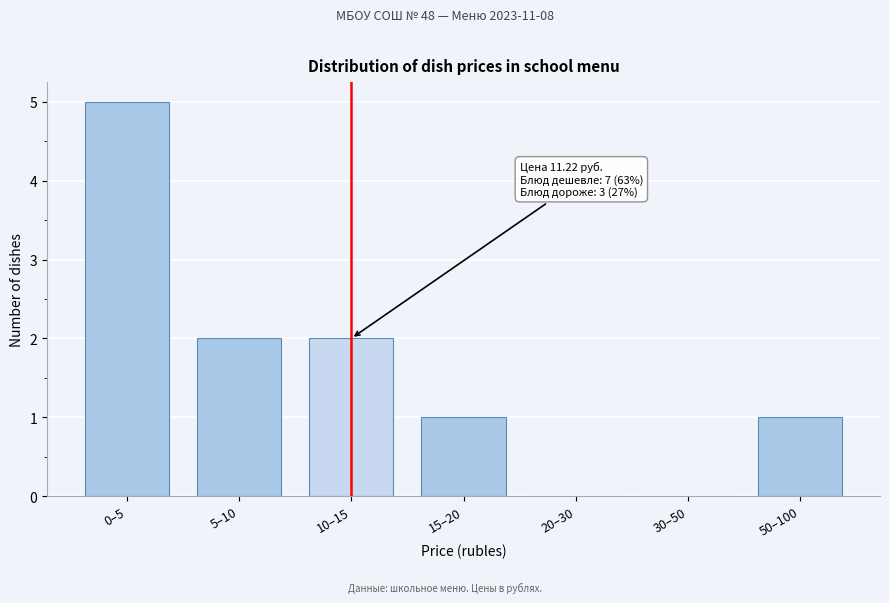

Reading left to right, what are all the values shown in this chart?

0–5=5	5–10=2	10–15=2	15–20=1	20–30=0	30–50=0	50–100=1